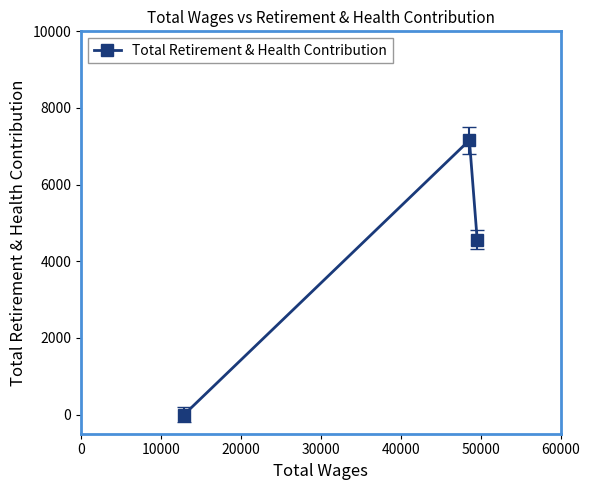

What is the average value?

3906